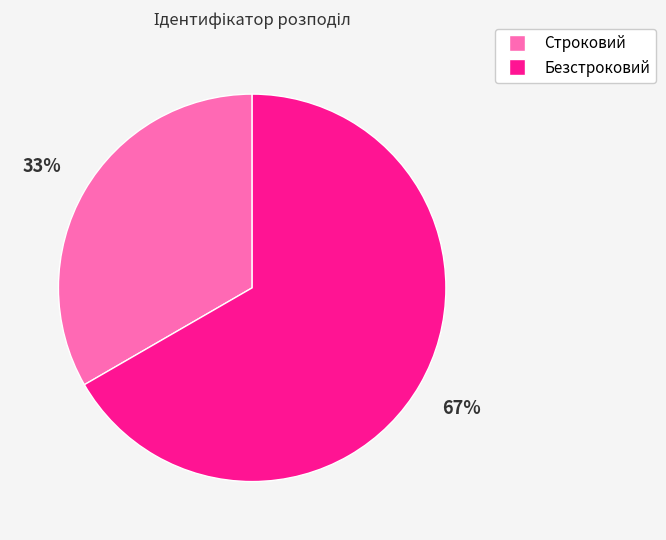

Rank the categories by value from lowest to highest.

Строковий, Безстроковий